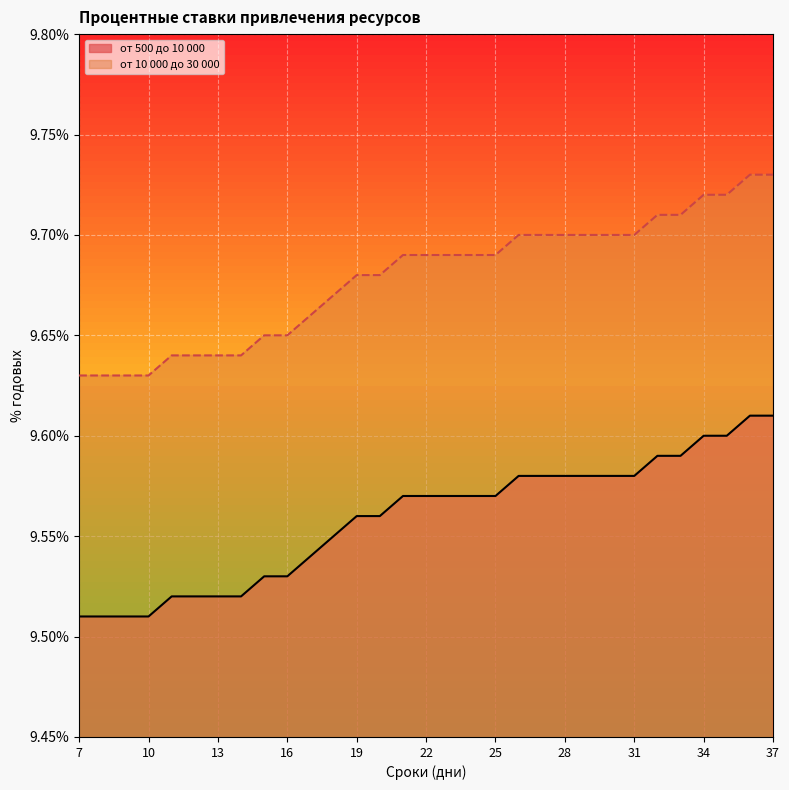

Count the number of categories in the chart.

31